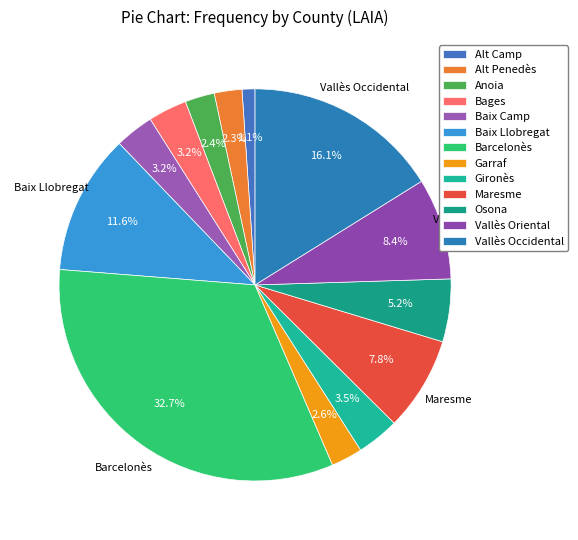

To the nearest percent, what is the combined percentage of Barcelonès and Alt Camp?

34%